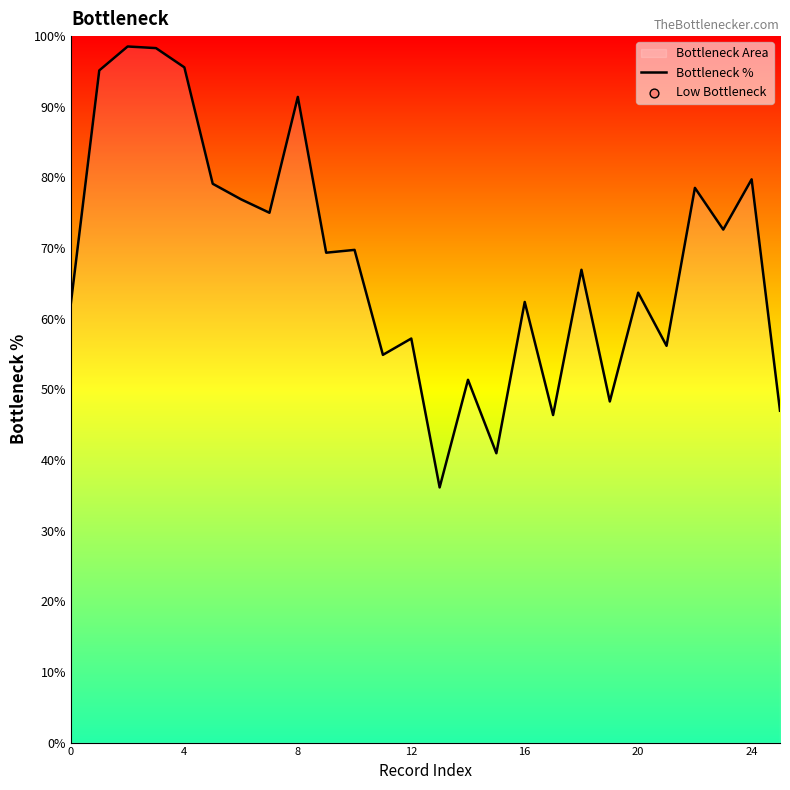

Which has a higher value, 23 or 21?

23